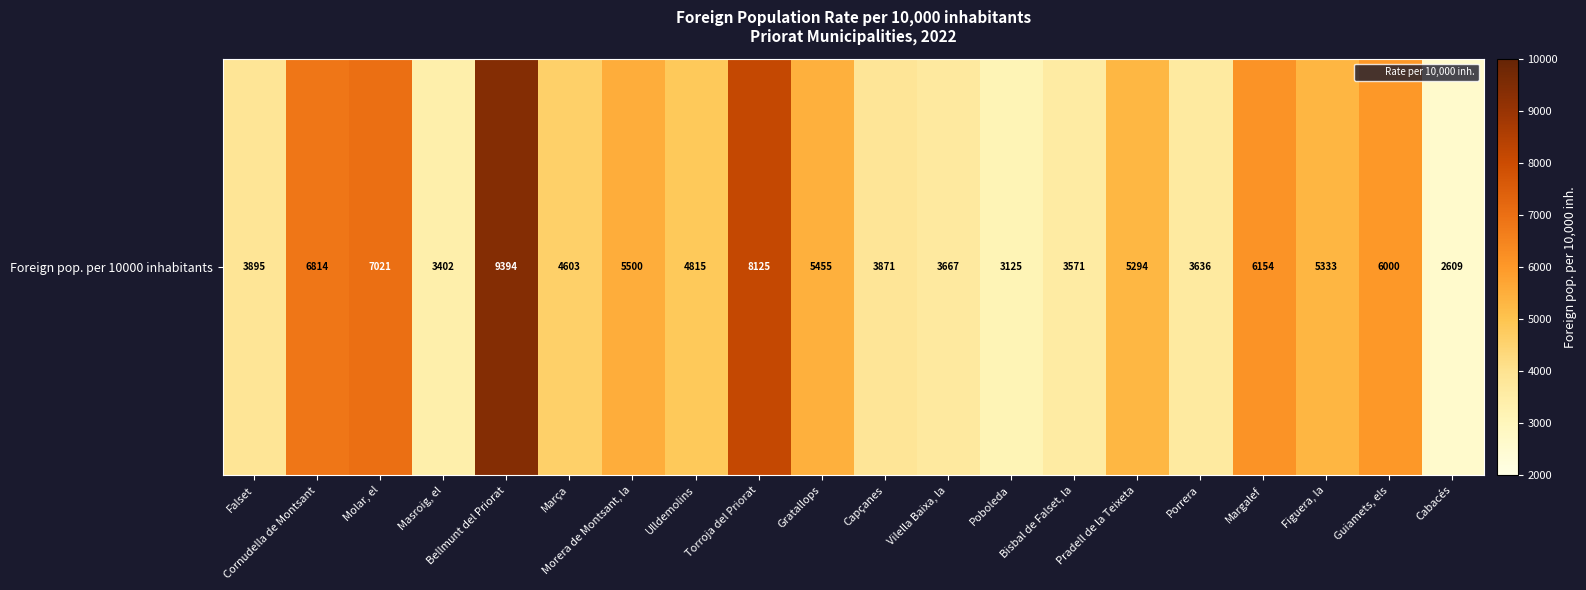

What is the maximum value shown in the chart?

9394